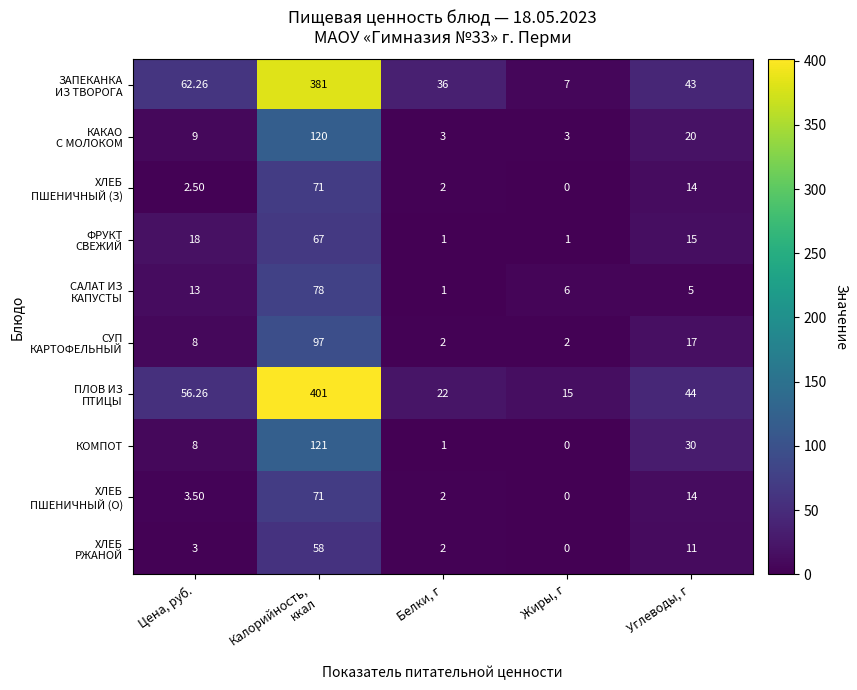

Which label corresponds to the largest value in the chart?

Калорийность,
ккал